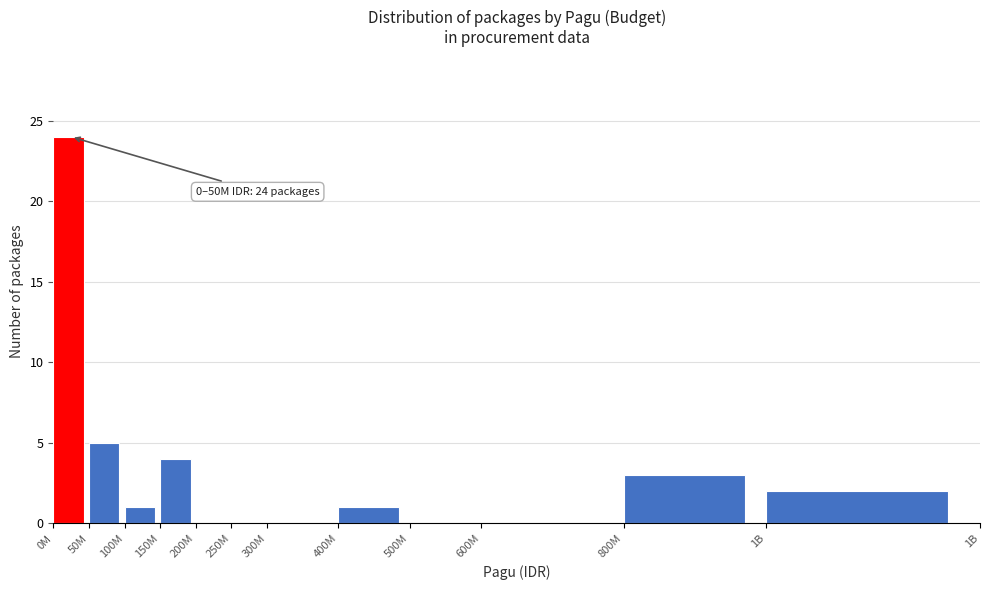

Reading left to right, transcribe all the data shown in this chart.

0M=24	50M=5	100M=1	150M=4	200M=0	250M=0	300M=0	400M=1	500M=0	600M=0	800M=3	1B=2